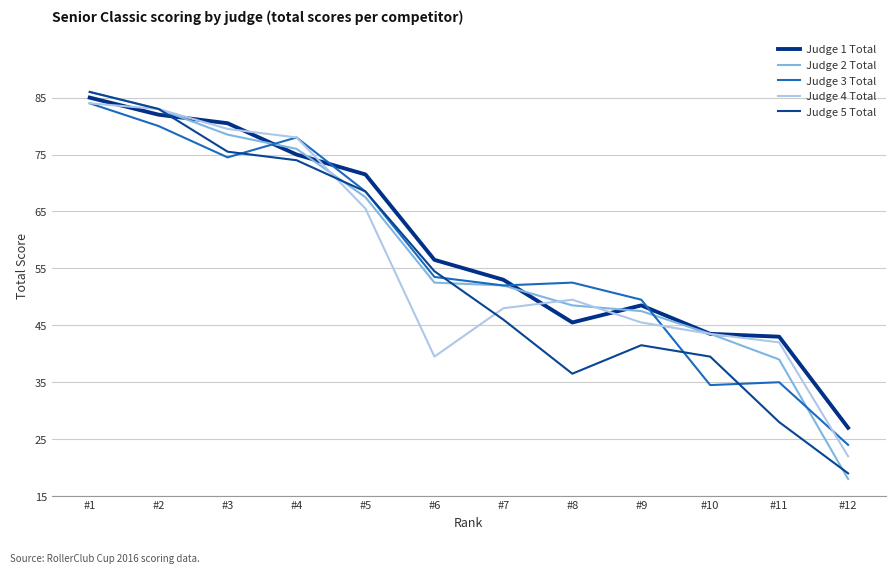

Which label corresponds to the smallest value in the chart?

#12